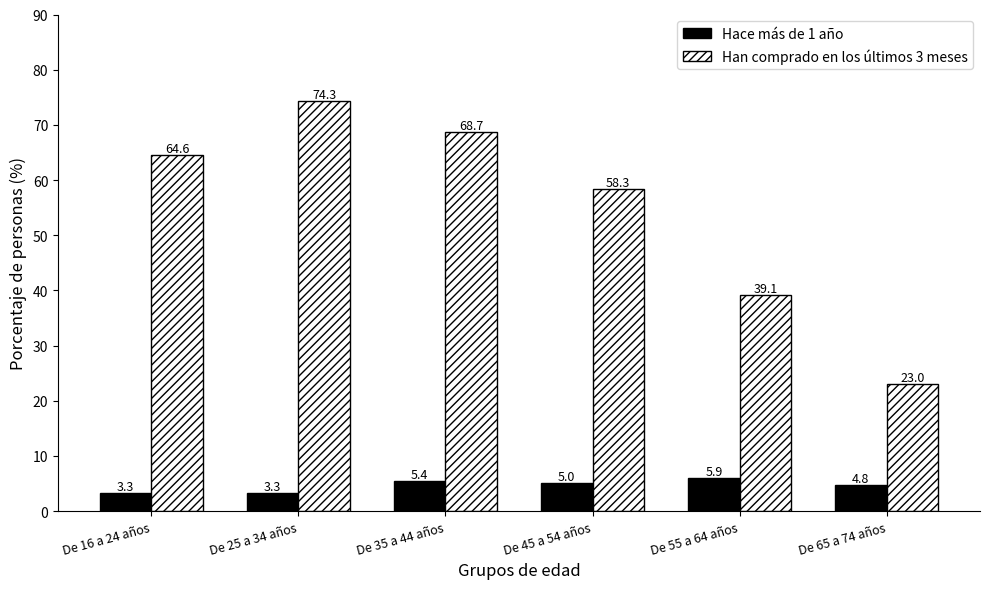

At which category is the sum across all series the highest?

De 25 a 34 años